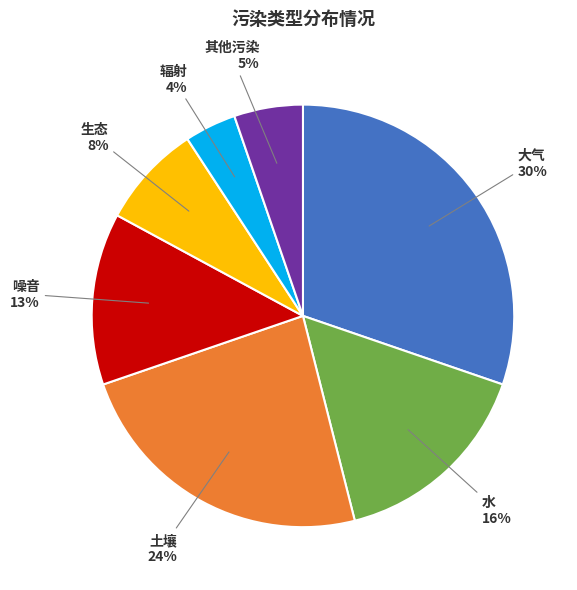

To the nearest percent, what is the combined percentage of 生态 and 噪音?

21%